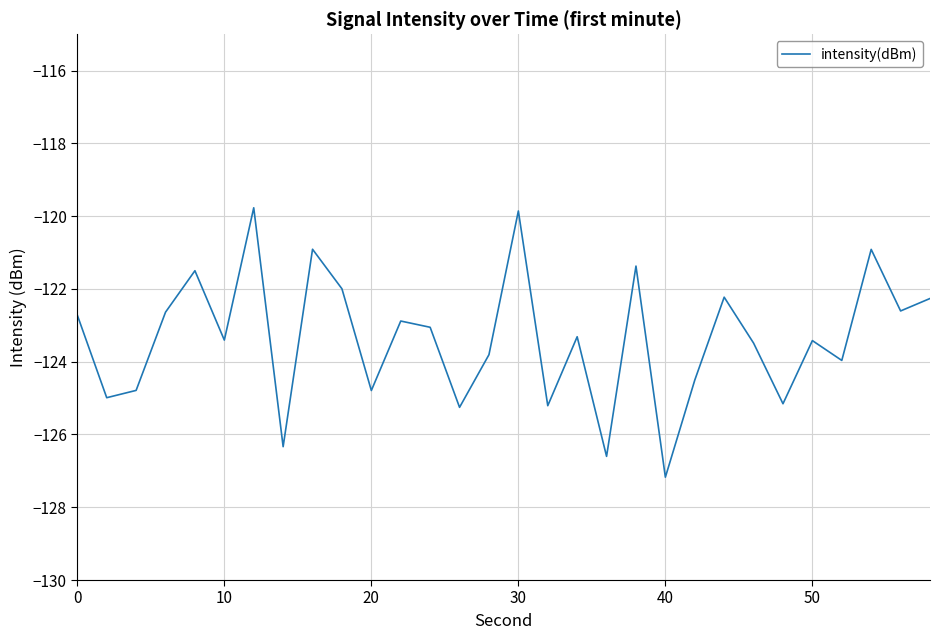

What is the smallest value displayed?

-127.2